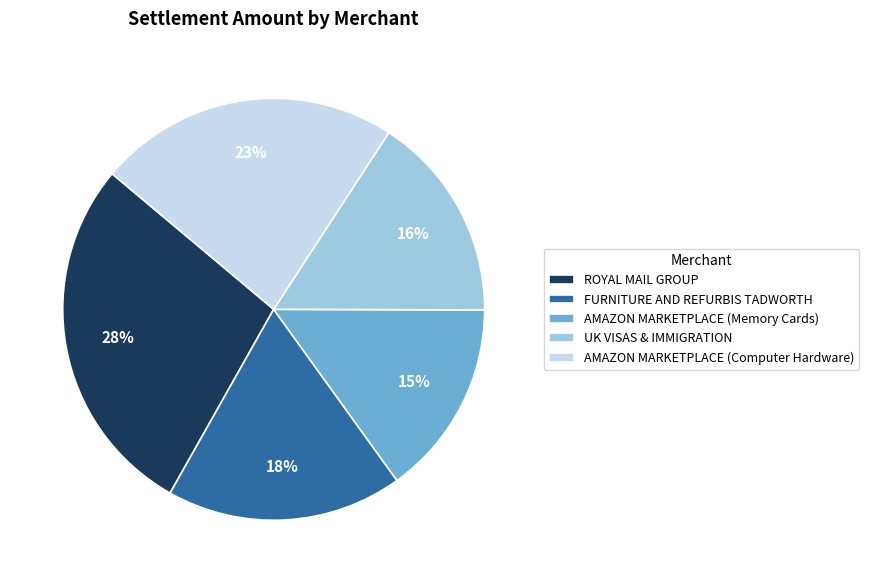

Combined, do AMAZON MARKETPLACE (Computer Hardware) and AMAZON MARKETPLACE (Memory Cards) account for over 50%?

No